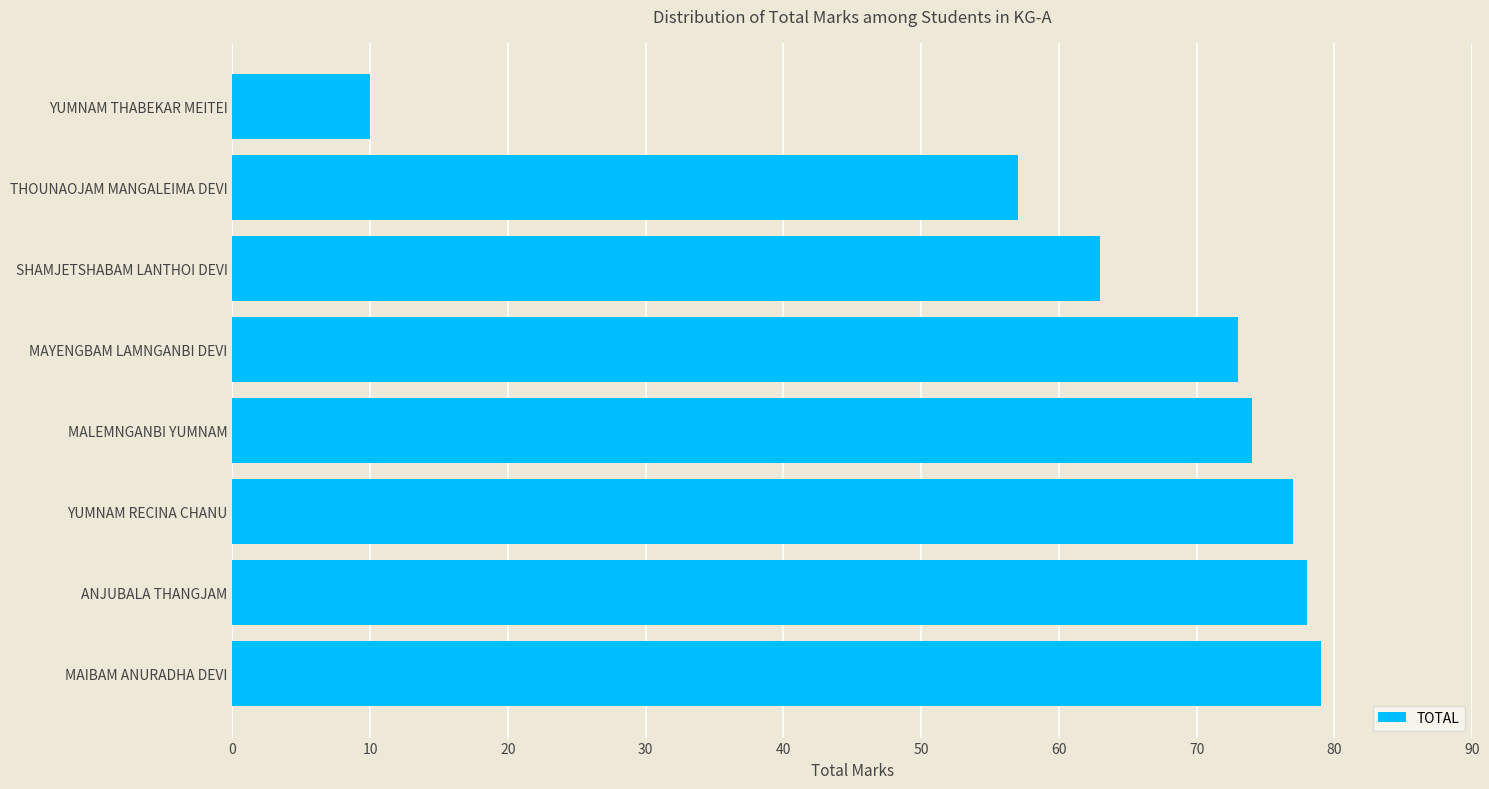

What is the change in value from MALEMNGANBI YUMNAM to YUMNAM THABEKAR MEITEI?

-64